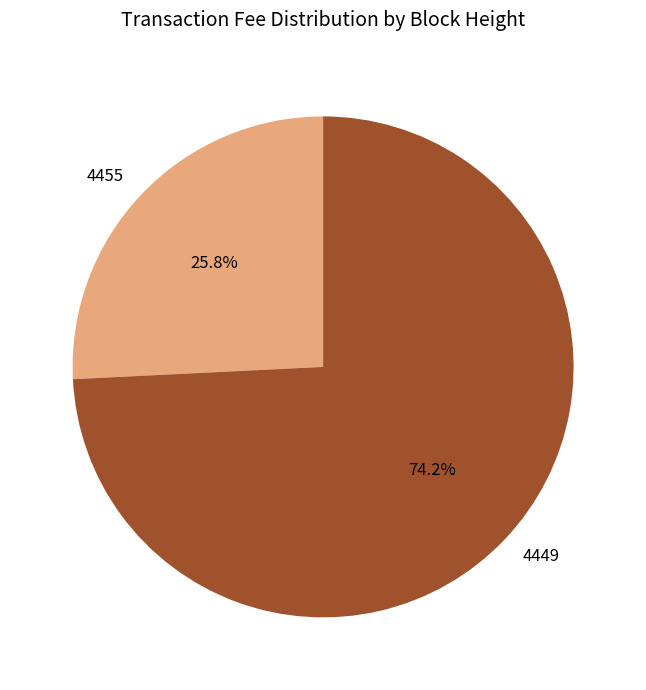

The 4449 slice represents 74% of the pie. True or false?

True